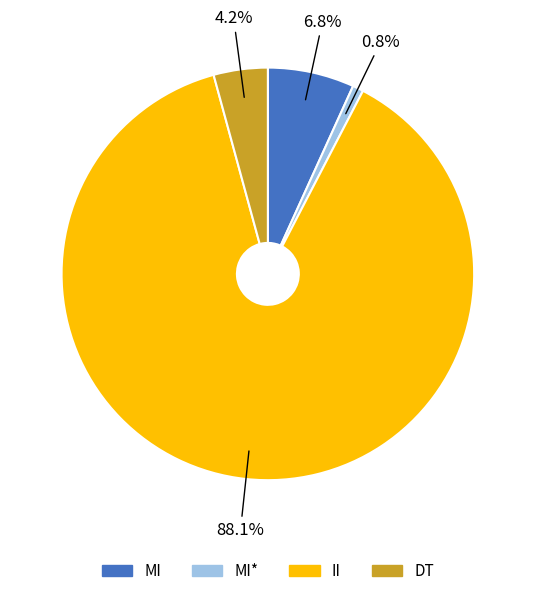

How many slices are in this pie chart?

4